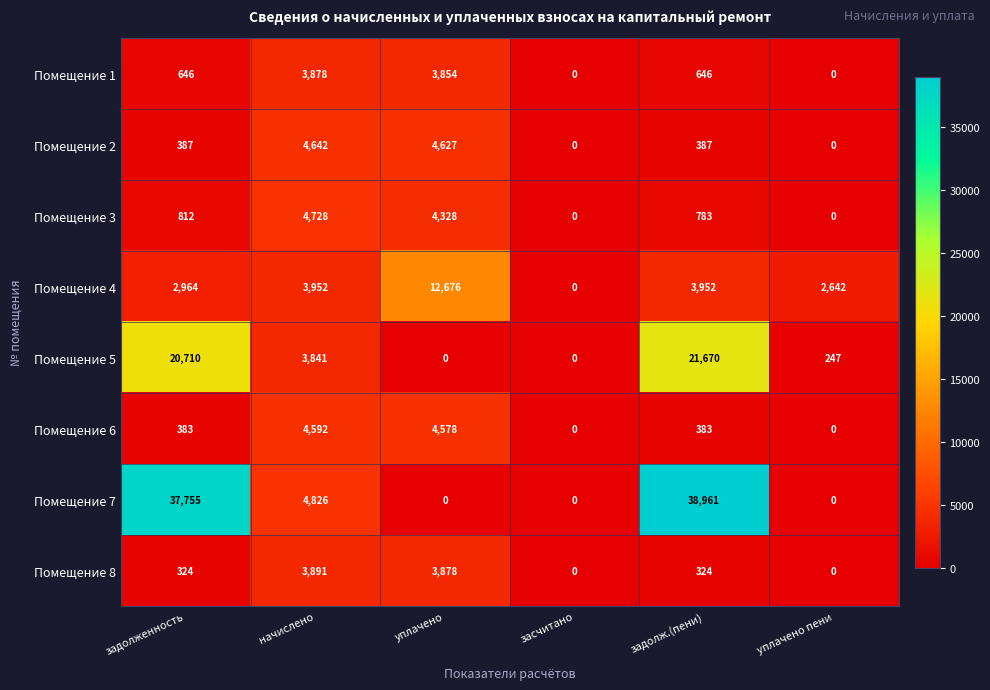

At which label is Помещение 3 closest to 2364?

задолженность